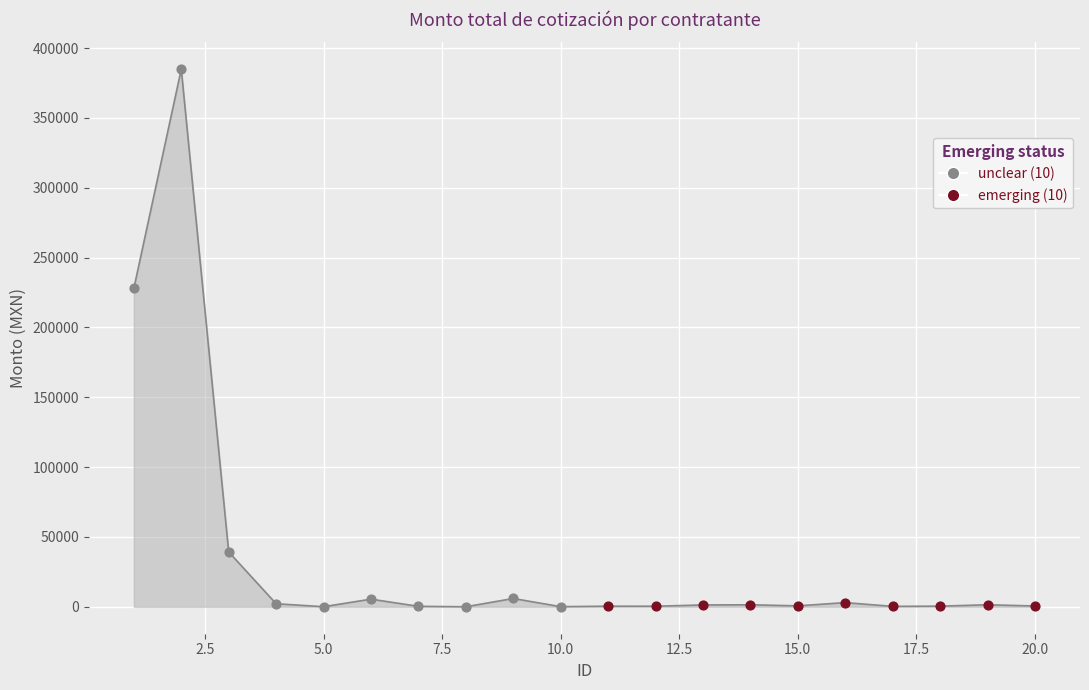

What is the maximum value shown in the chart?

384863.4